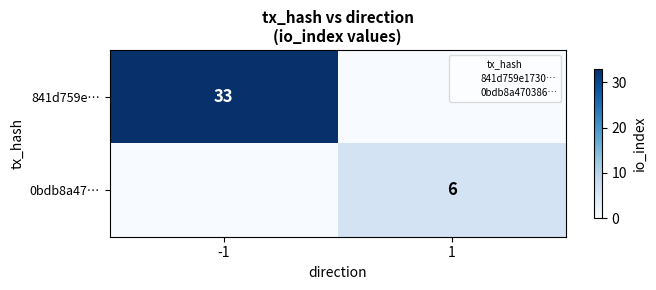

Which label corresponds to the largest value in the chart?

-1